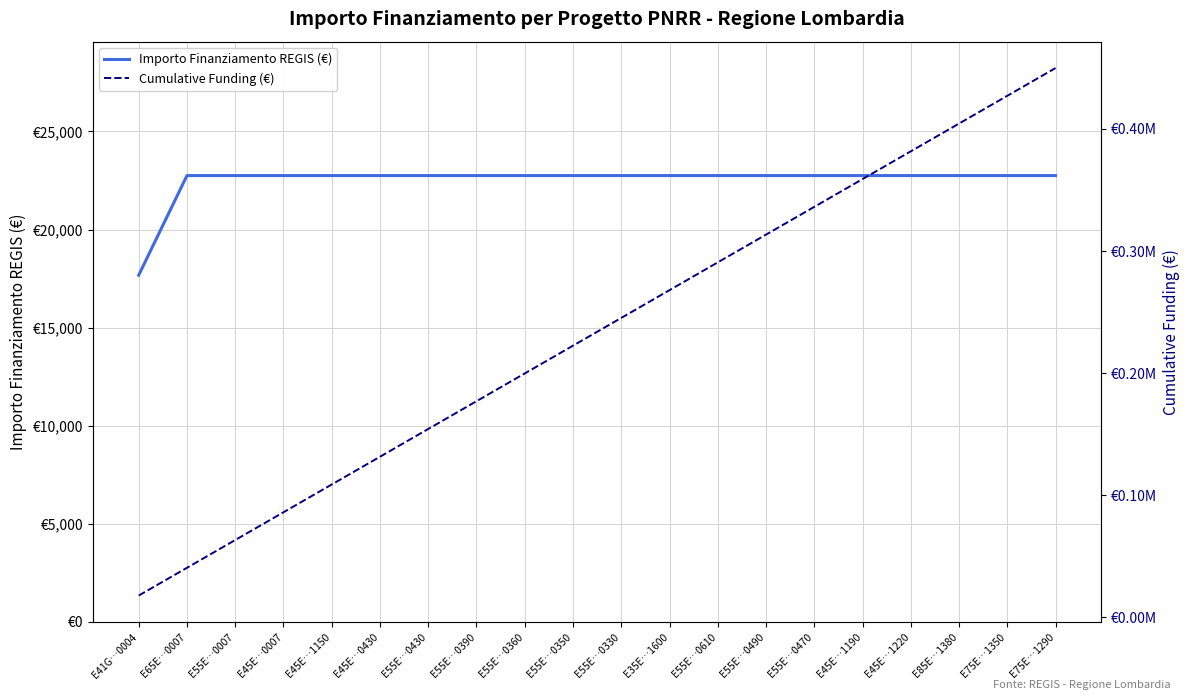

True or false: Importo Finanziamento REGIS (€) and Cumulative Funding (€) intersect in this chart.

False